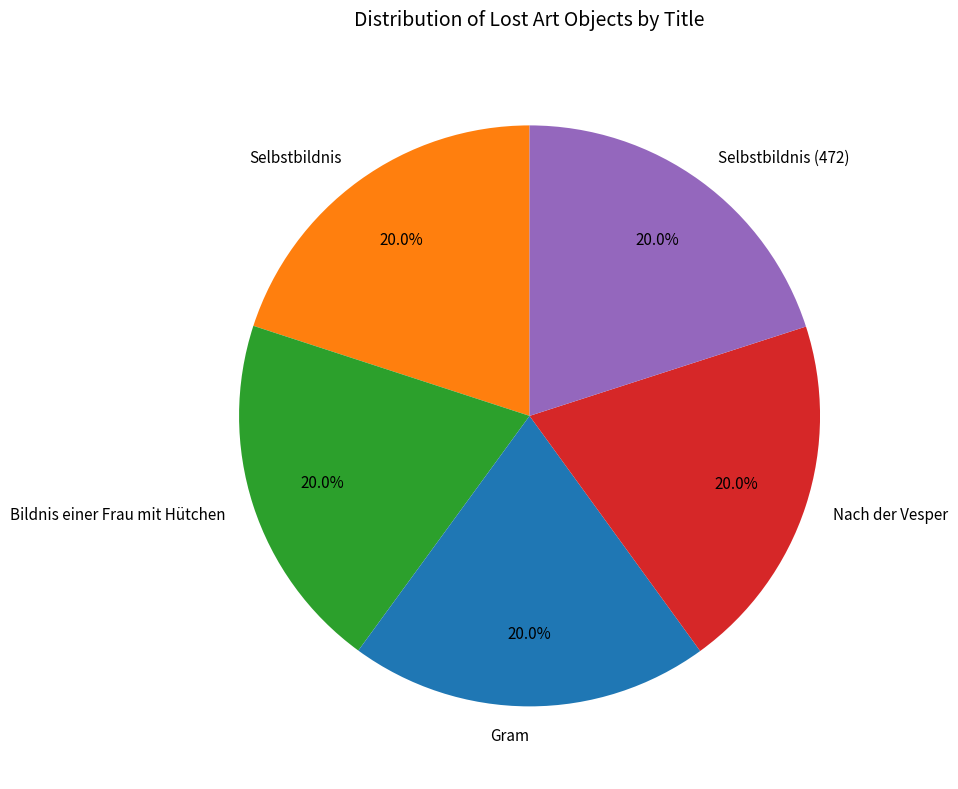

Is Selbstbildnis (472) the majority of the pie?

No